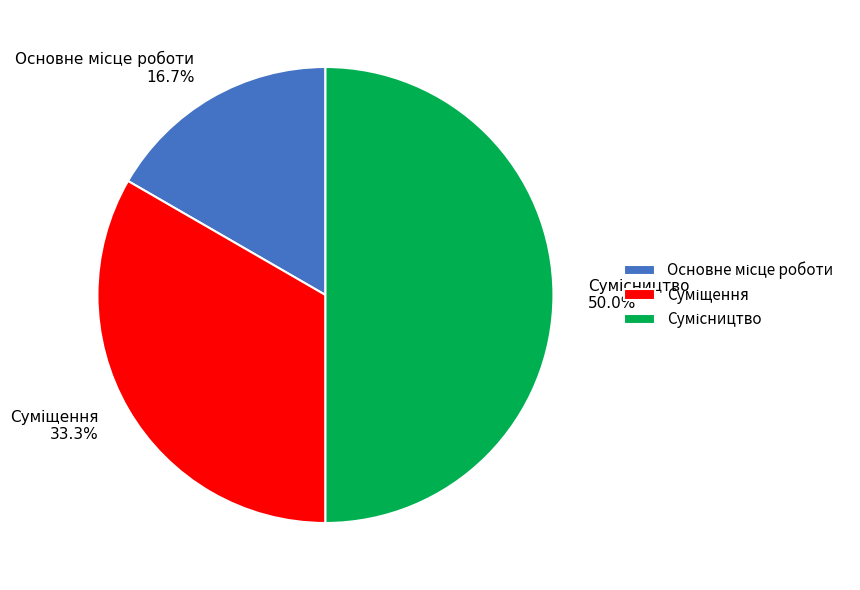

Count the number of slices in the pie.

3